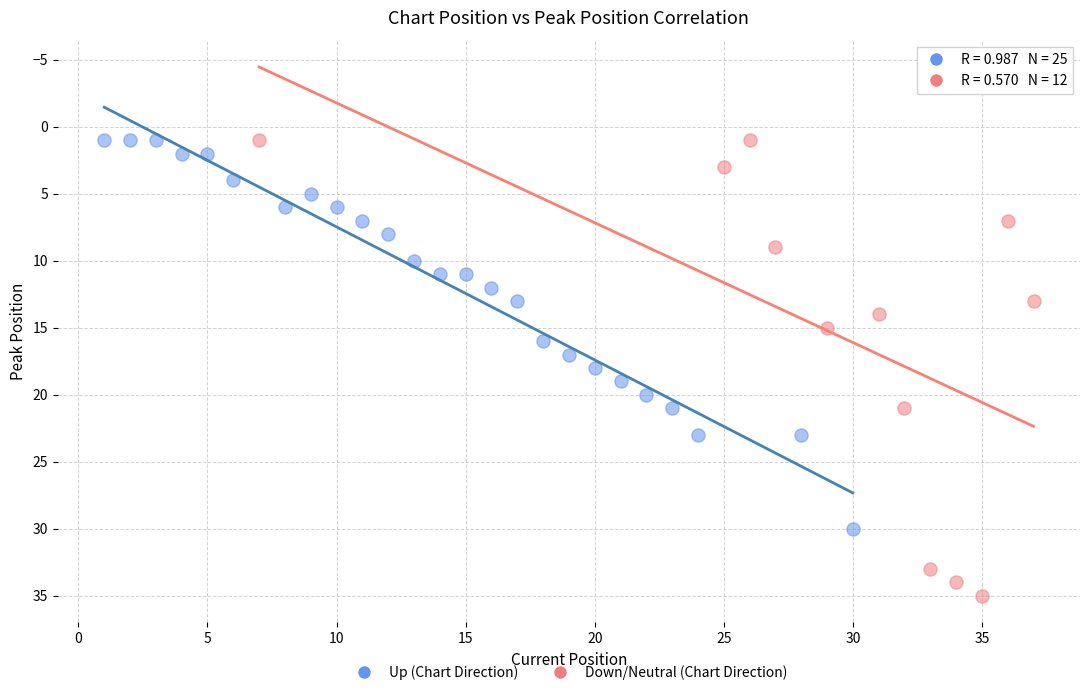

Which series has the widest spread of Y values?

Down/Neutral (Chart Direction)